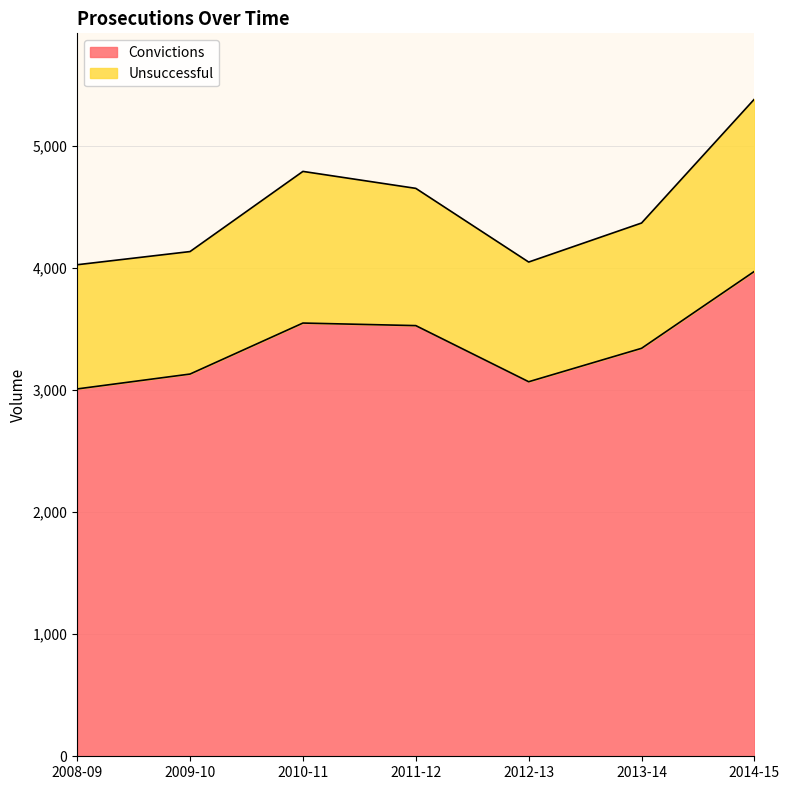

Which category has the highest value across all series?

2014-15